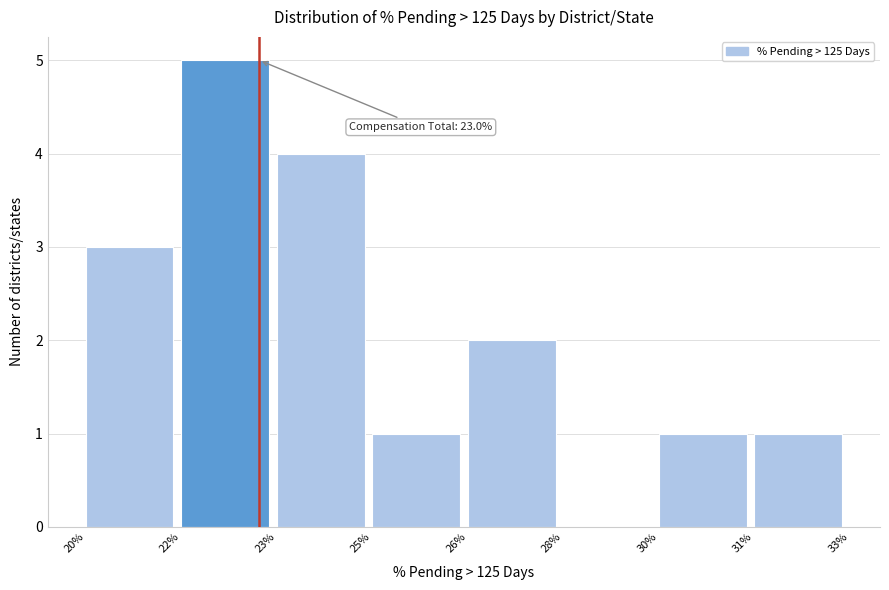

Reading left to right, transcribe all the data shown in this chart.

20%=3	22%=5	23%=4	25%=1	26%=2	28%=0	30%=1	31%=1